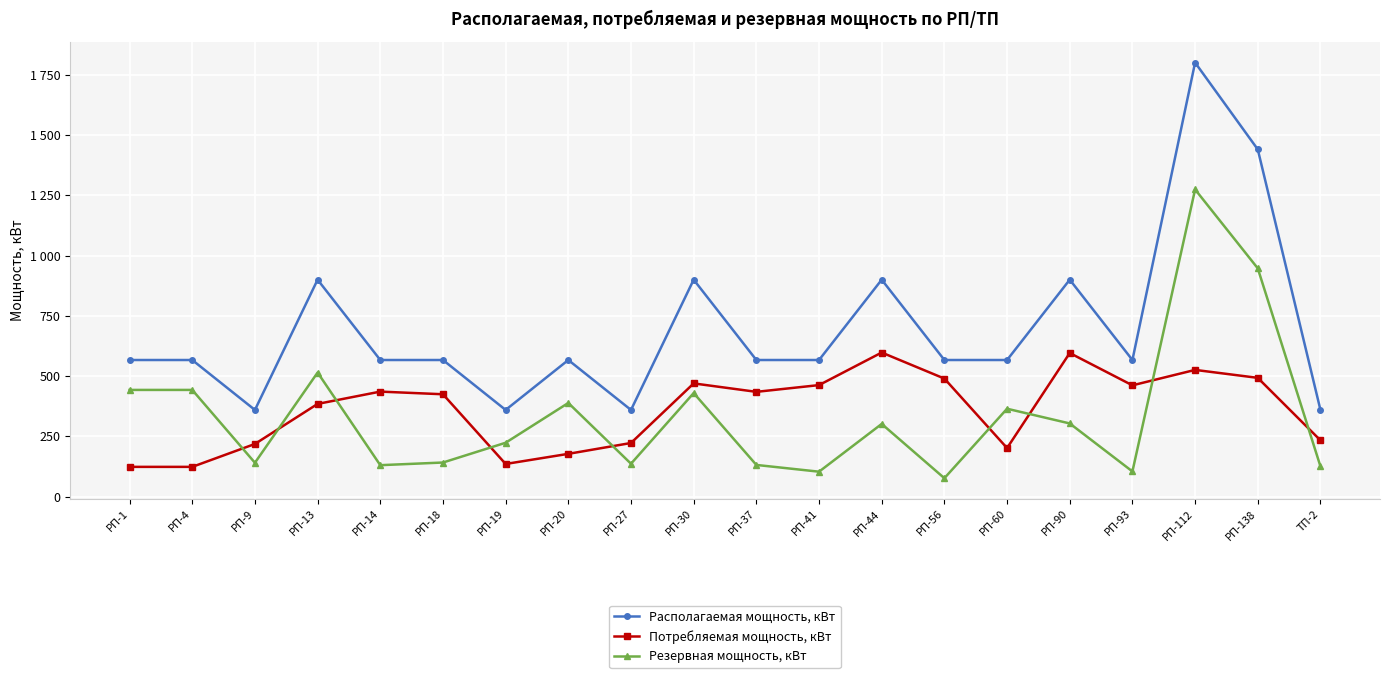

Which category has the highest value across all series?

РП-112